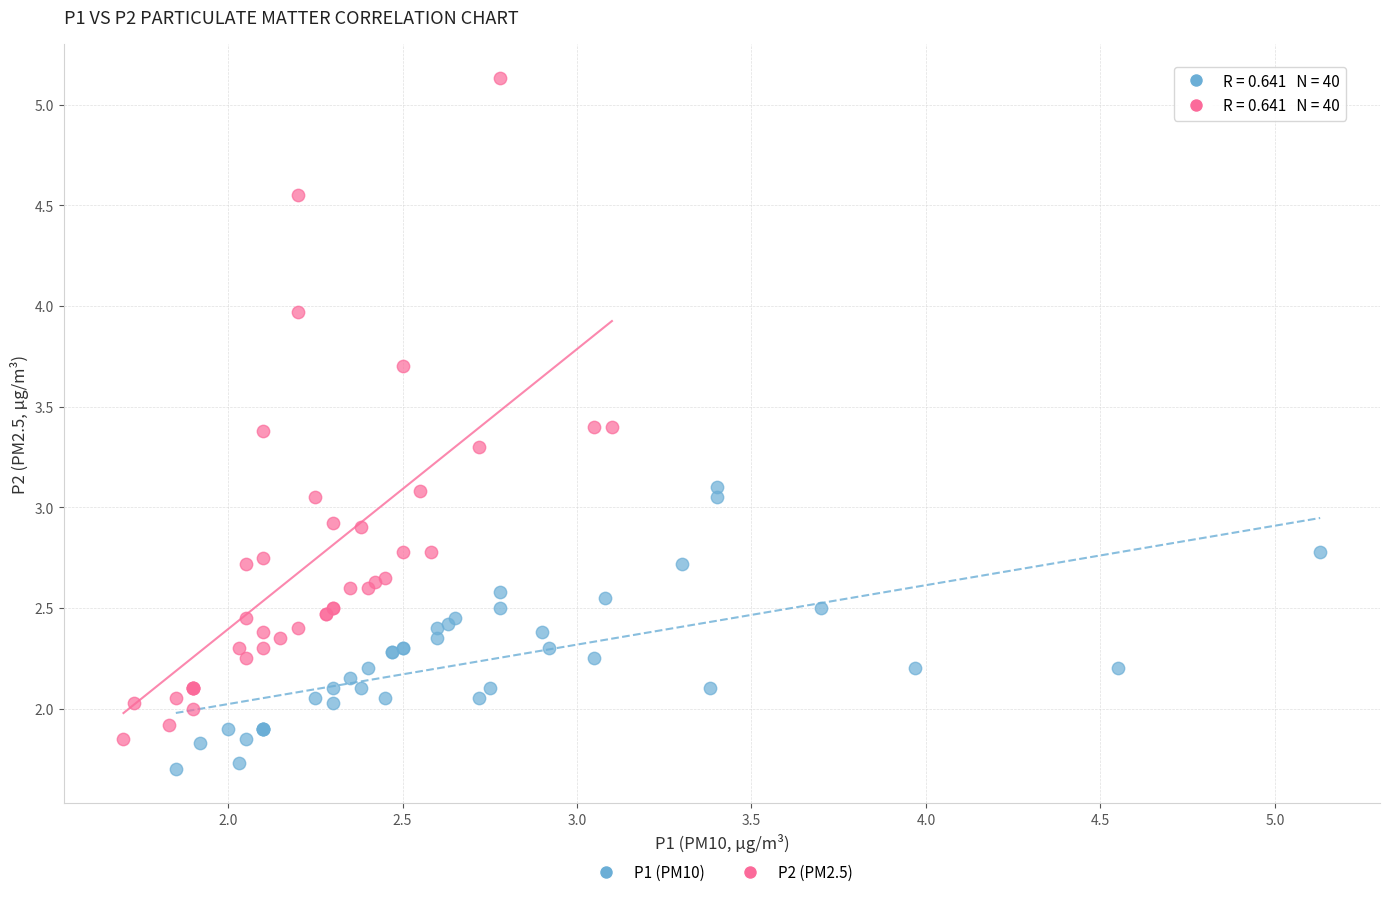

Which series contains the highest Y value?

P2 (PM2.5)